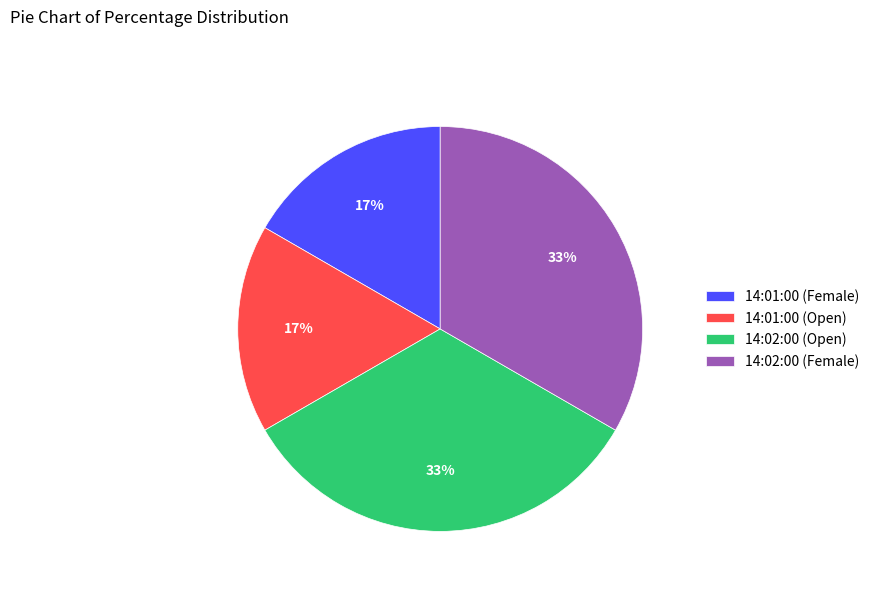

To the nearest percent, what is the average slice percentage?

25%